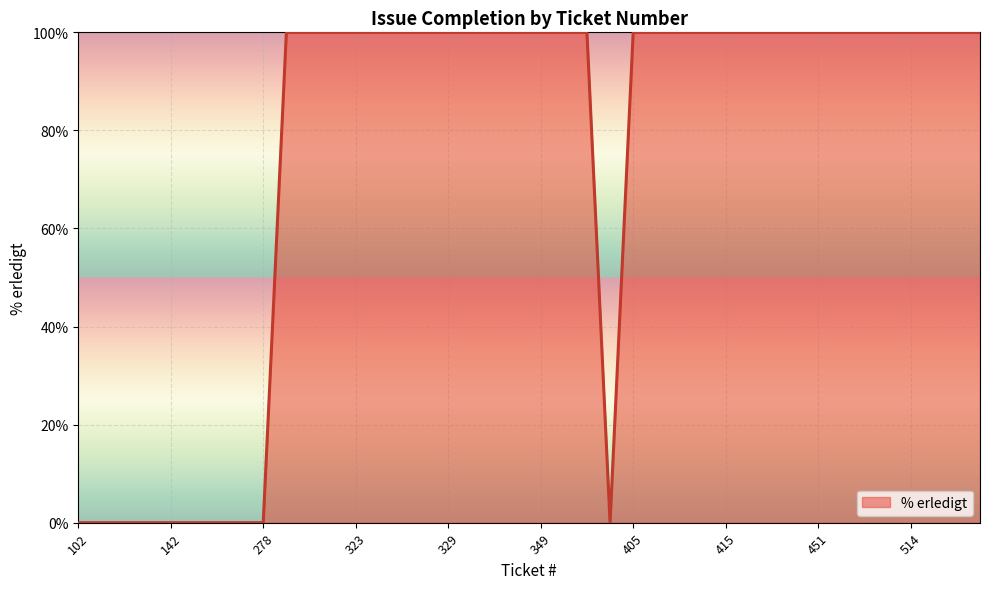

What is the maximum value shown in the chart?

100